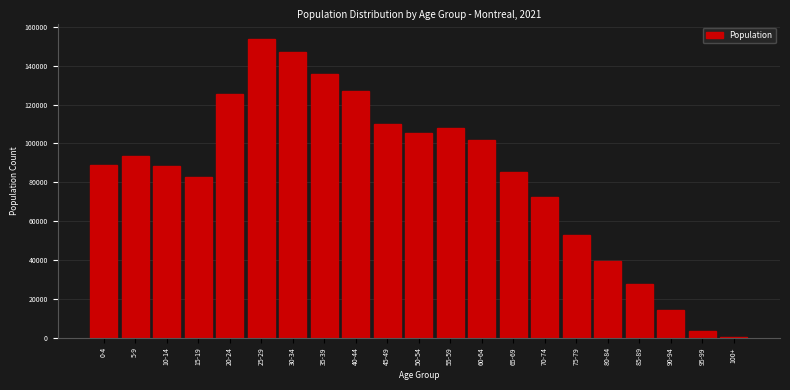

At which category does the chart reach its peak across all series?

25-29